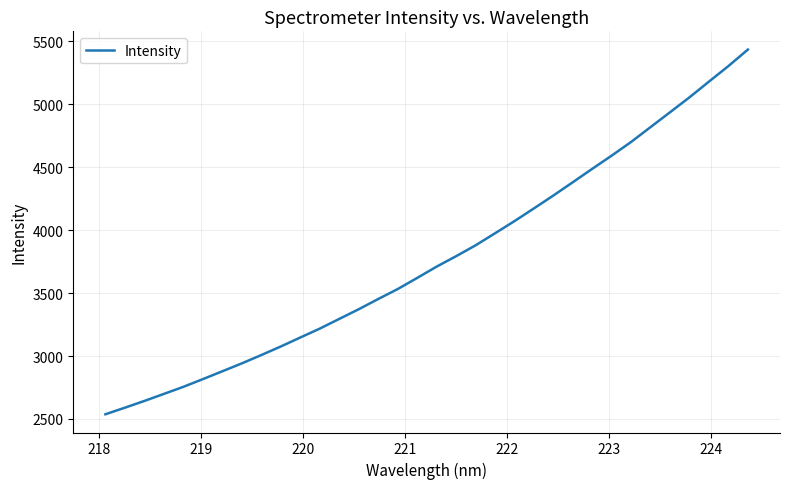

What is the difference between the maximum and minimum values?

2897.1